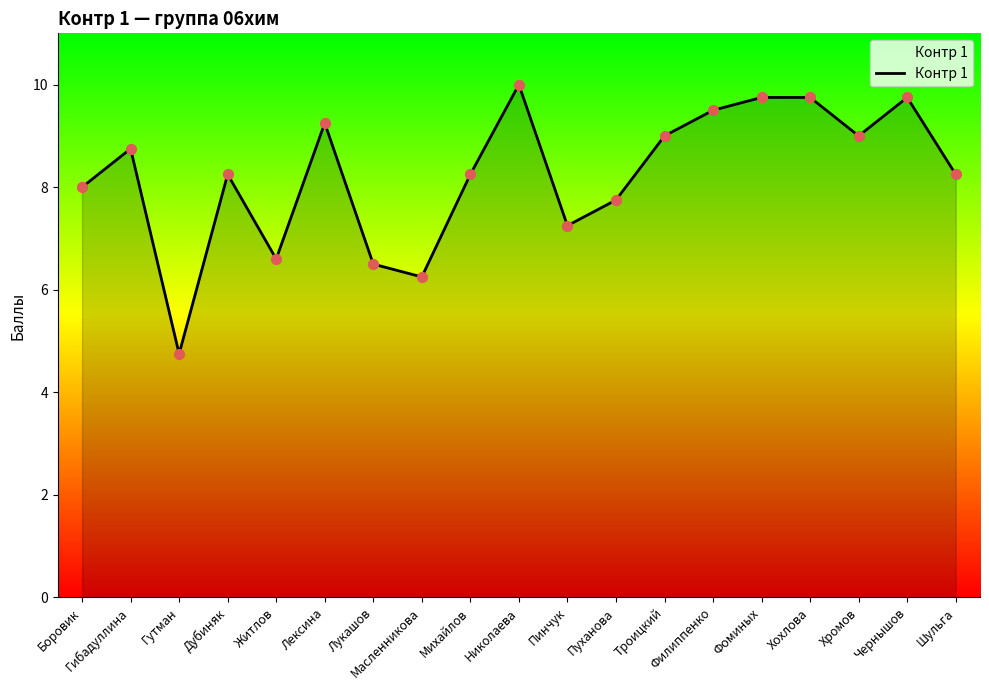

What is the ratio of the value at Филиппенко to the value at Гутман?

2.0